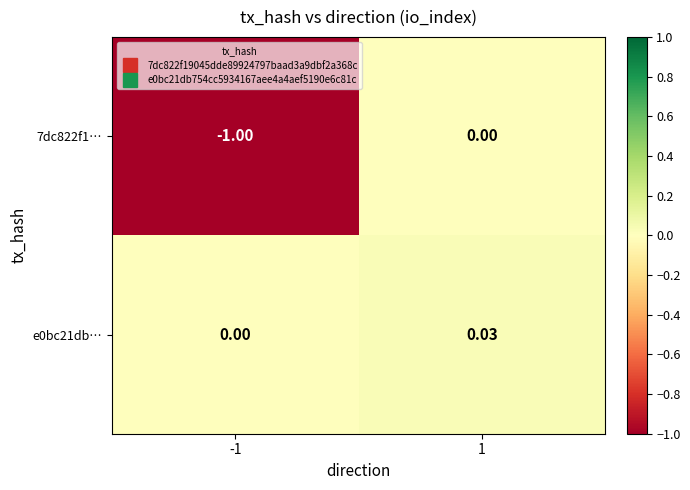

Count the number of data series in this chart.

2